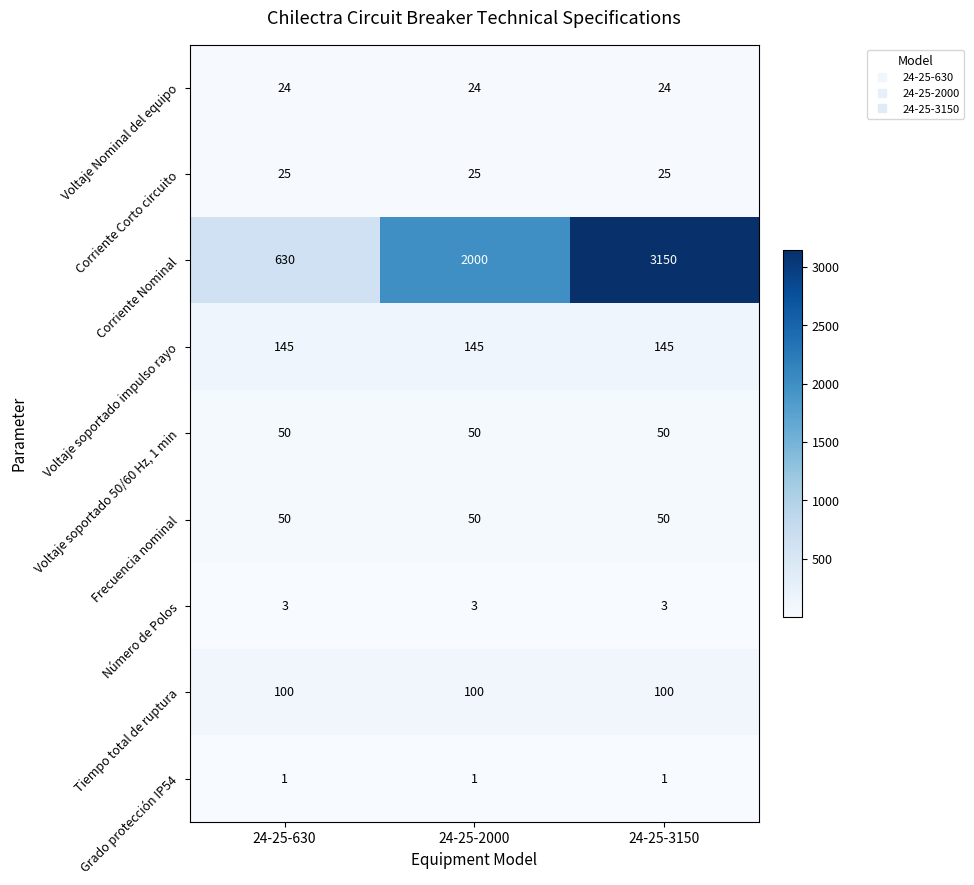

Which series has the largest range (max minus min)?

Corriente Nominal